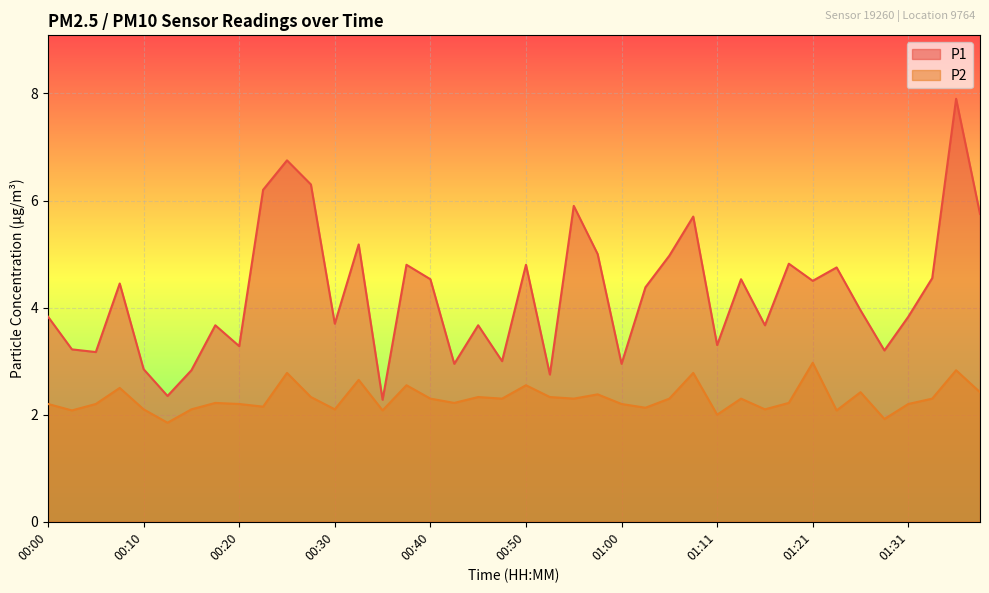

Which has a higher value, 00:55 or 01:26?

00:55